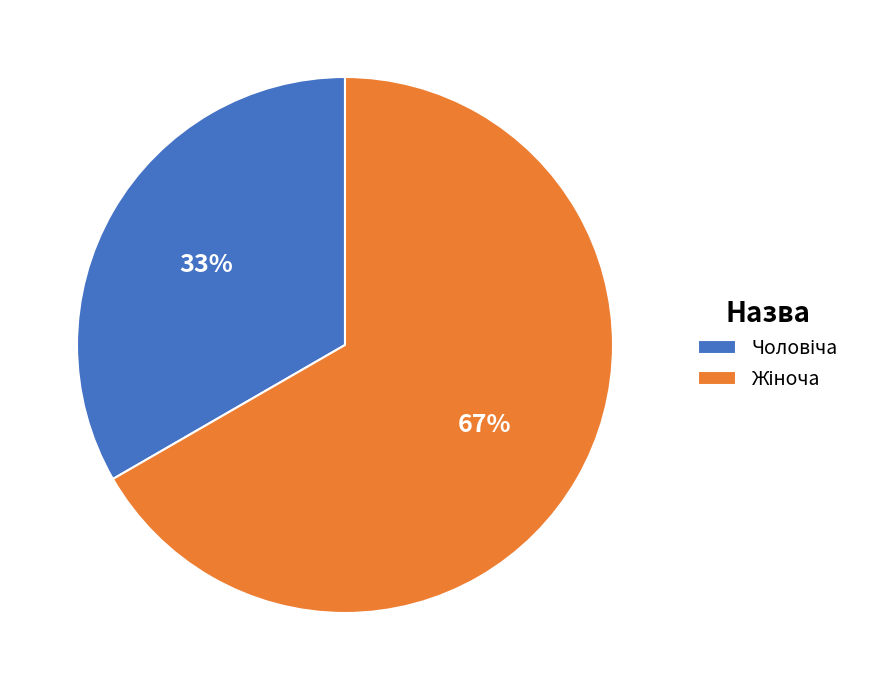

To the nearest percent, what is the average slice percentage?

50%